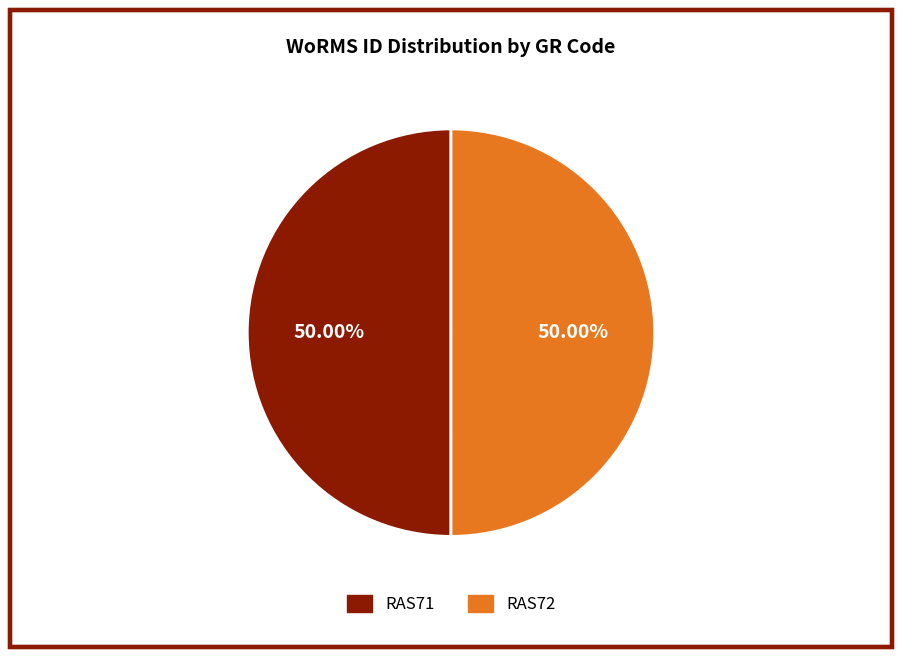

How many segments does this pie chart have?

2